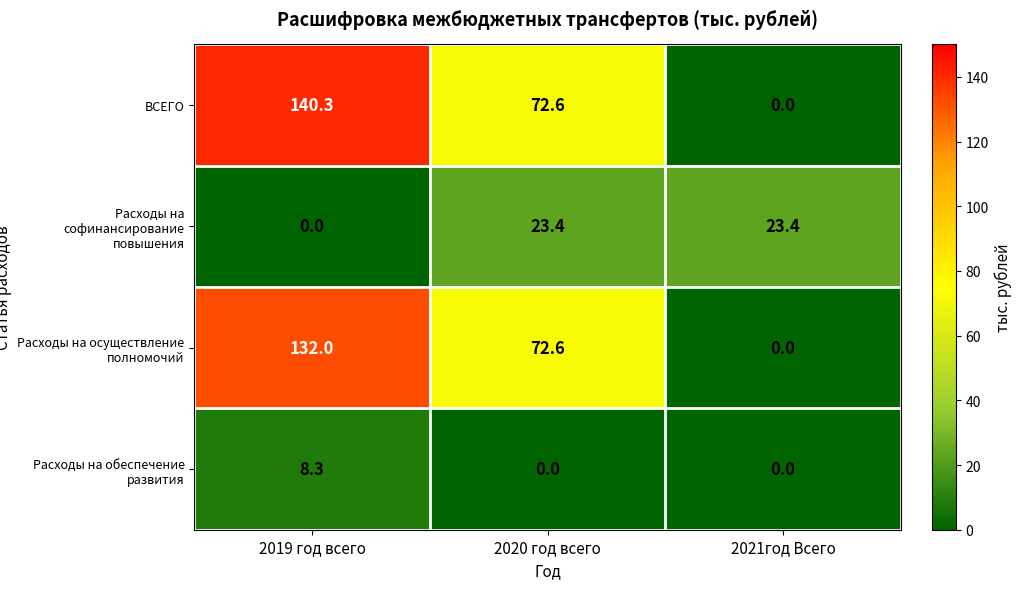

Which category has the highest value across all series?

2019 год всего